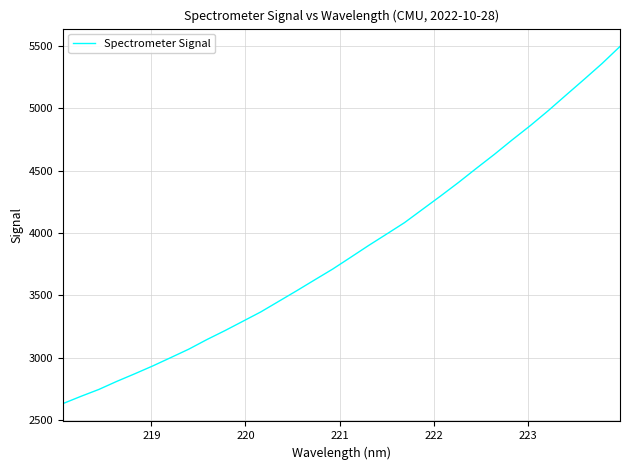

What is the difference between the maximum and minimum values?

2860.5